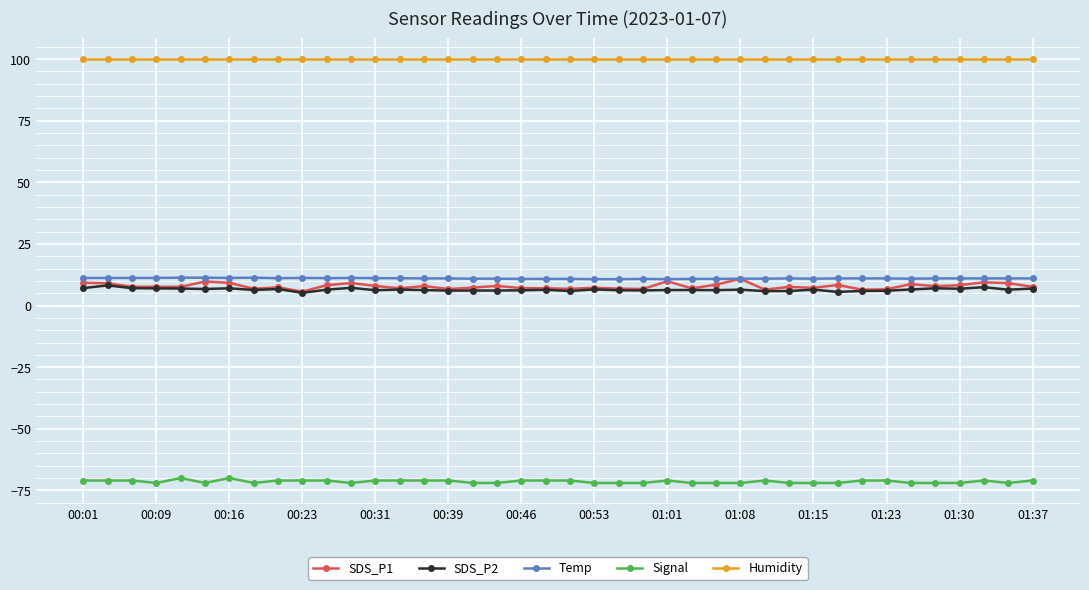

Which series has the widest spread of values?

SDS_P1